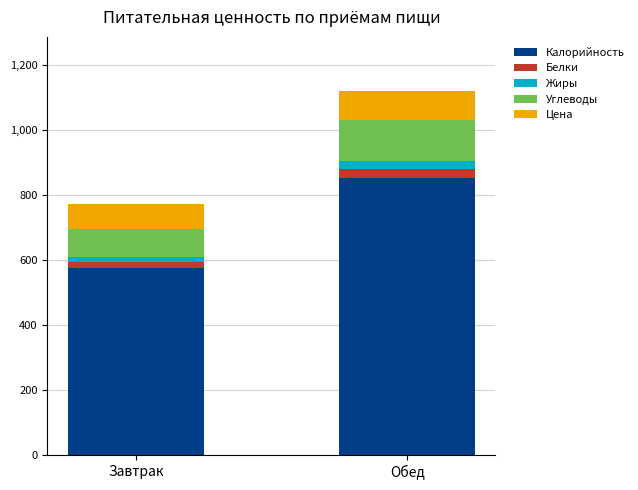

What is the difference between the maximum and minimum values in the Калорийность series?

276.9